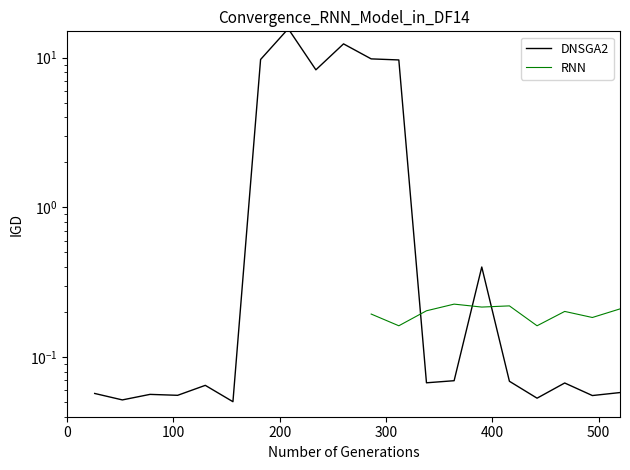

Which series has the largest total across all categories?

DNSGA2